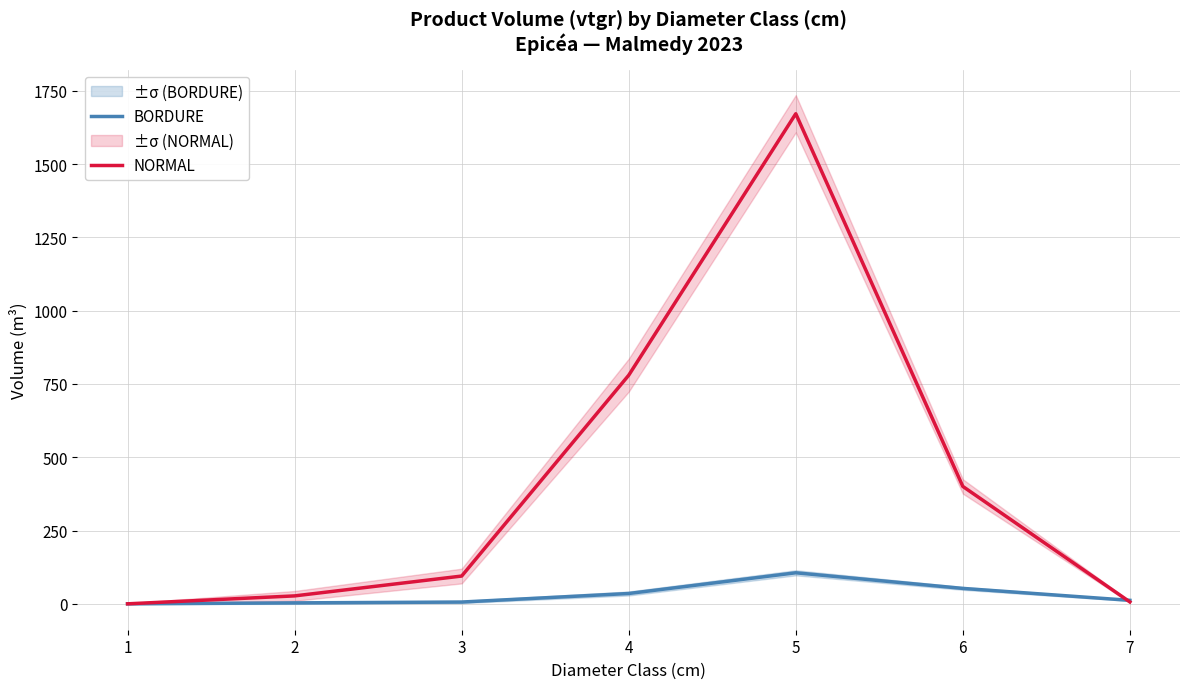

Reading left to right, list all the values displayed in this chart.

BORDURE: 1=0.1	2=3.3	3=6.1	4=35.3	5=105.9	6=52.7	7=12.0
NORMAL: 1=0.1	2=27.1	3=94.8	4=779.7	5=1671.6	6=400.5	7=6.5